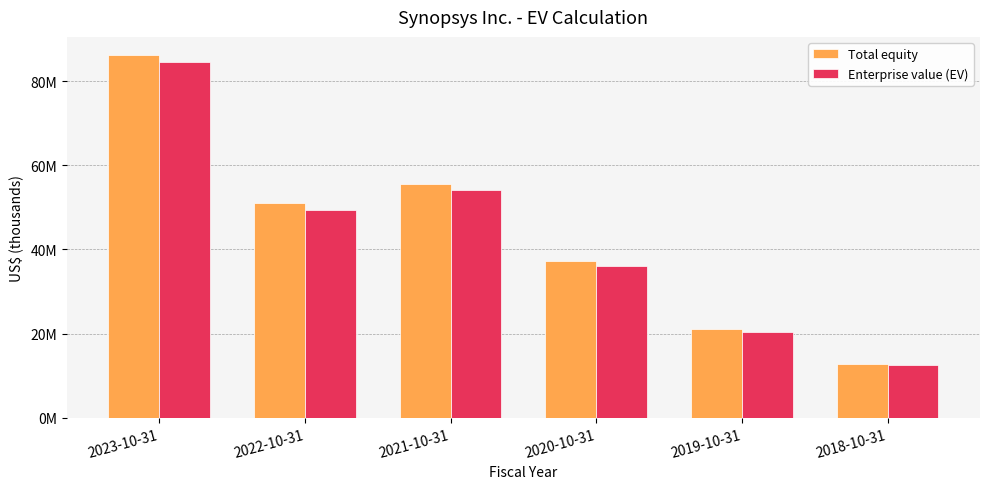

What is the label of the 2nd bar from the right?

2019-10-31